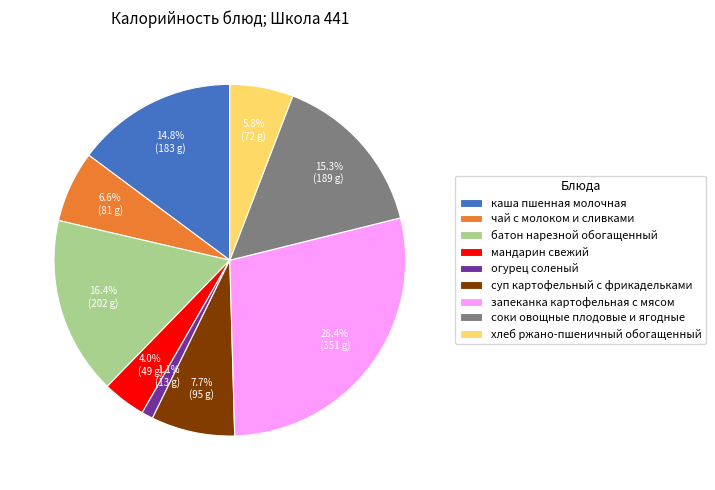

What is the smallest slice in the pie chart?

огурец соленый